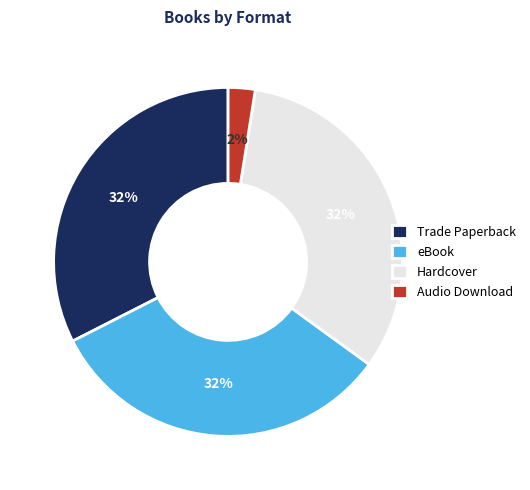

Which slice is the smallest?

Audio Download